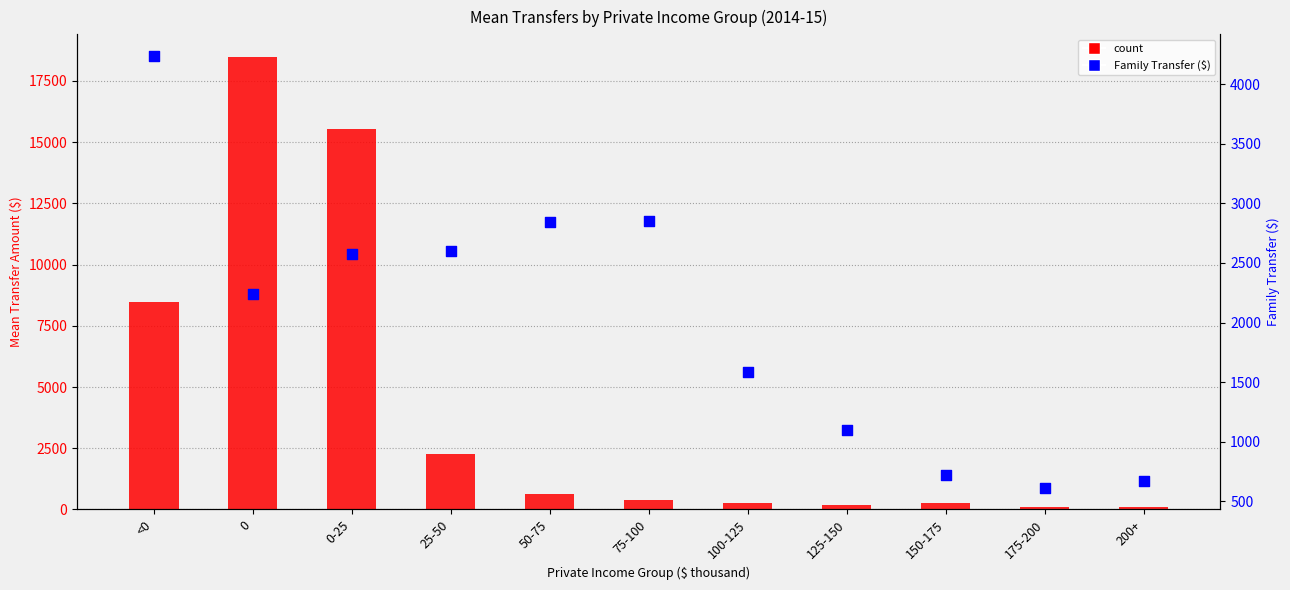

Which series has the largest total across all categories?

count